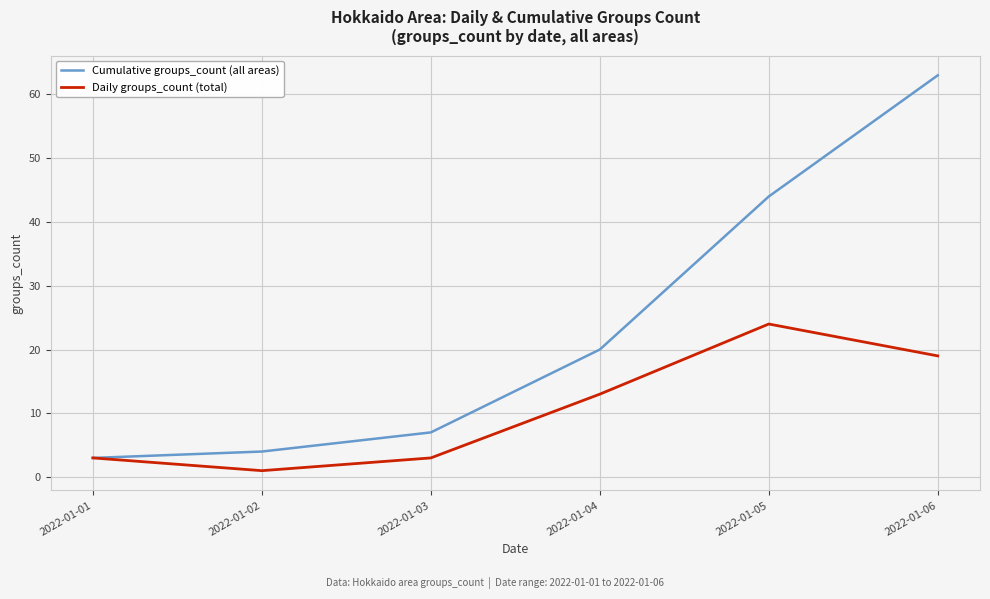

Does the chart display data point markers on the line(s)?

No